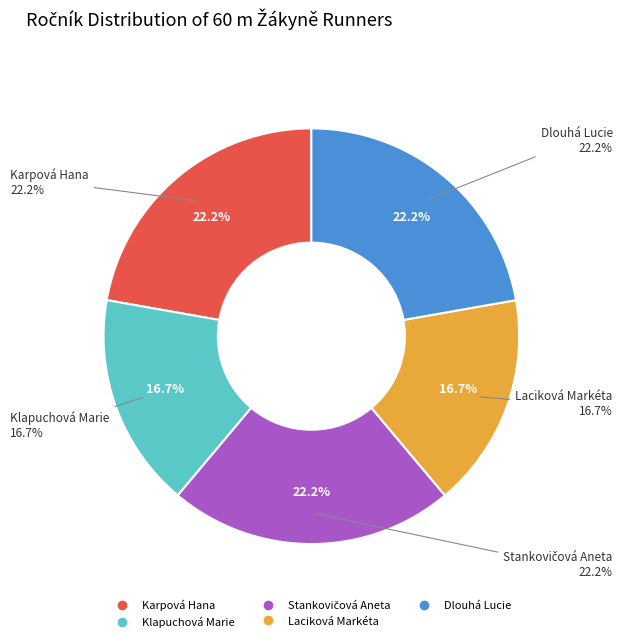

Rank the categories by value from lowest to highest.

Klapuchová Marie, Laciková Markéta, Karpová Hana, Stankovičová Aneta, Dlouhá Lucie